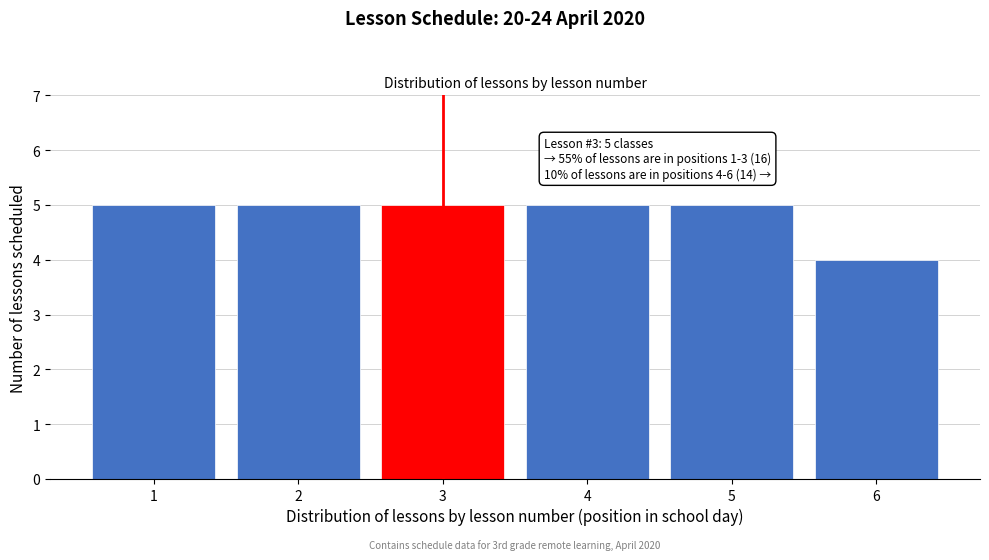

Reading left to right, list all the values displayed in this chart.

5	5	5	5	5	4